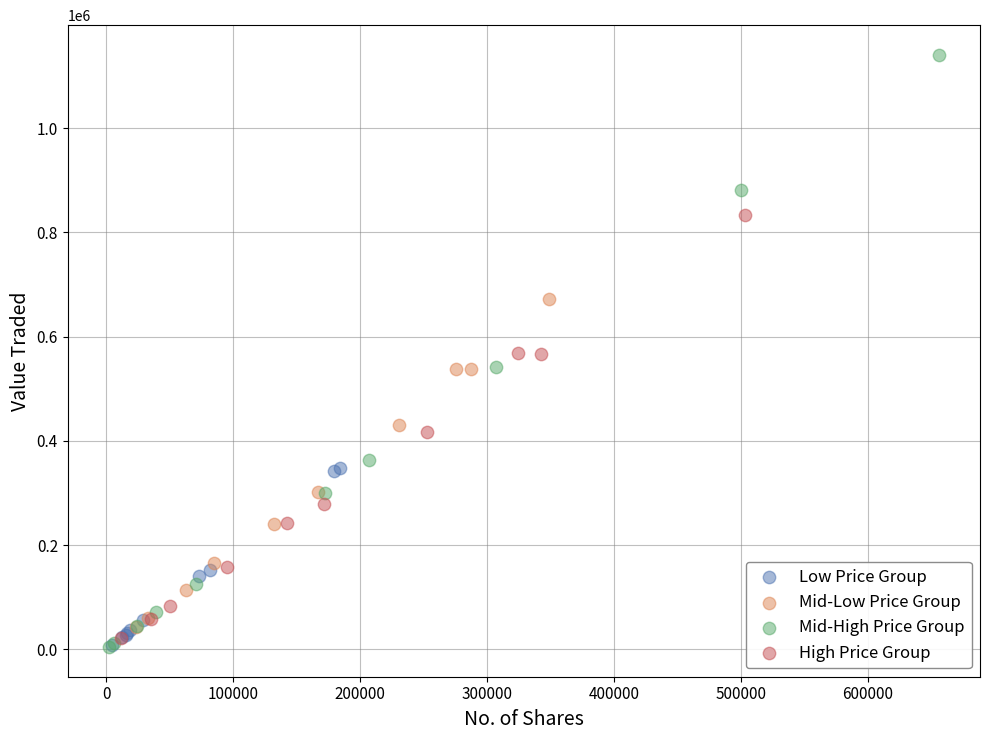

Which series reaches the maximum Y coordinate?

Mid-High Price Group